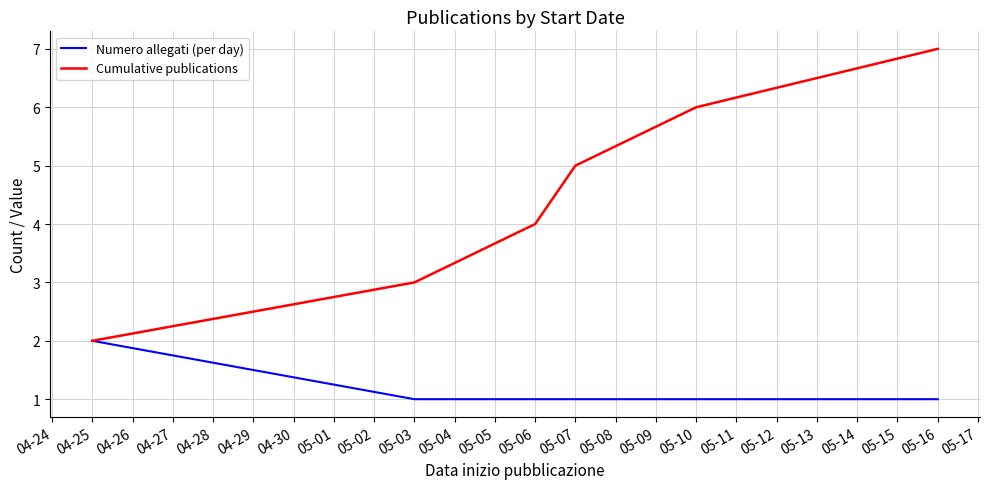

What is the difference between the maximum and minimum values in the Cumulative publications series?

5